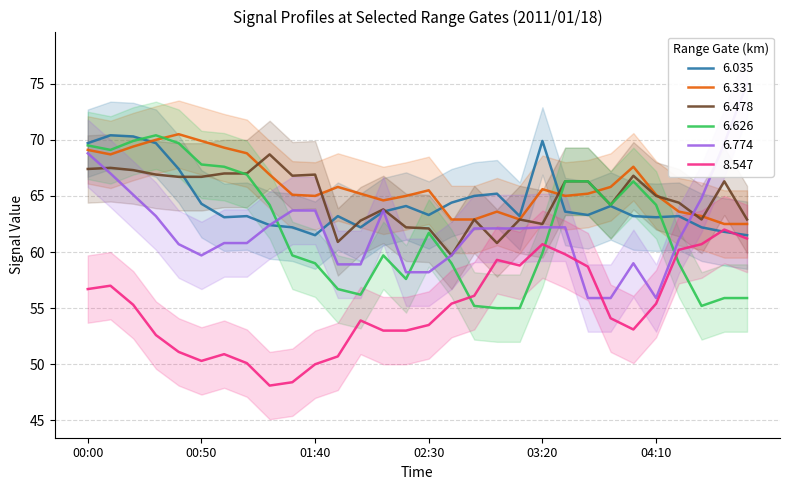

What is the average value of the 6.774 series?

62.0